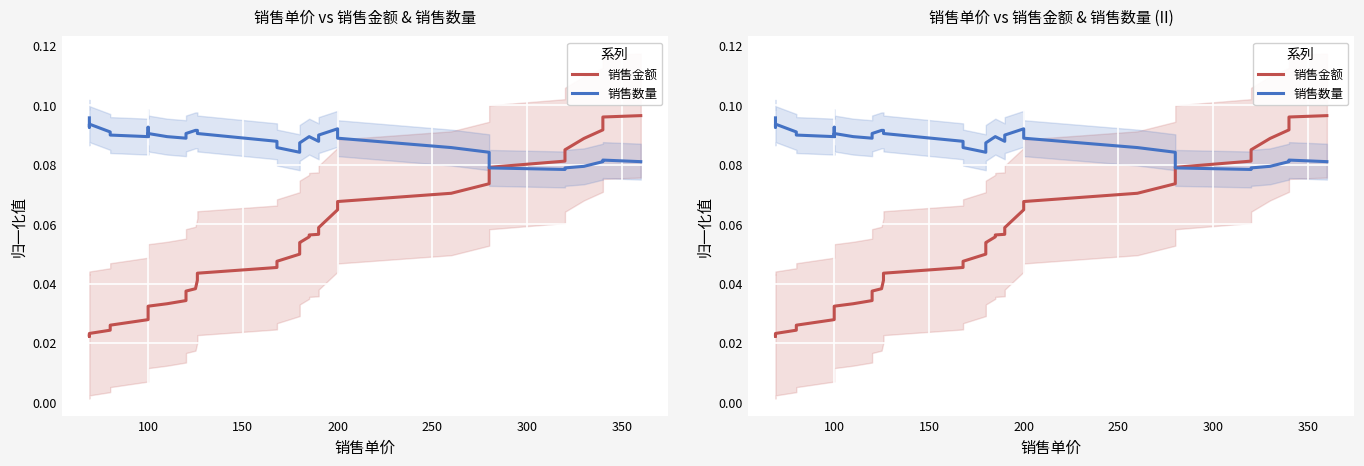

True or false: 销售数量 has more than 1 interior local peaks.

True